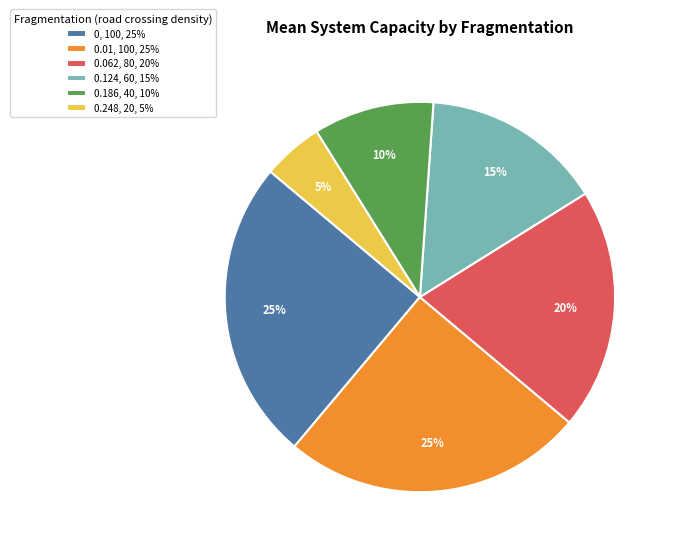

Count the number of slices in the pie.

6